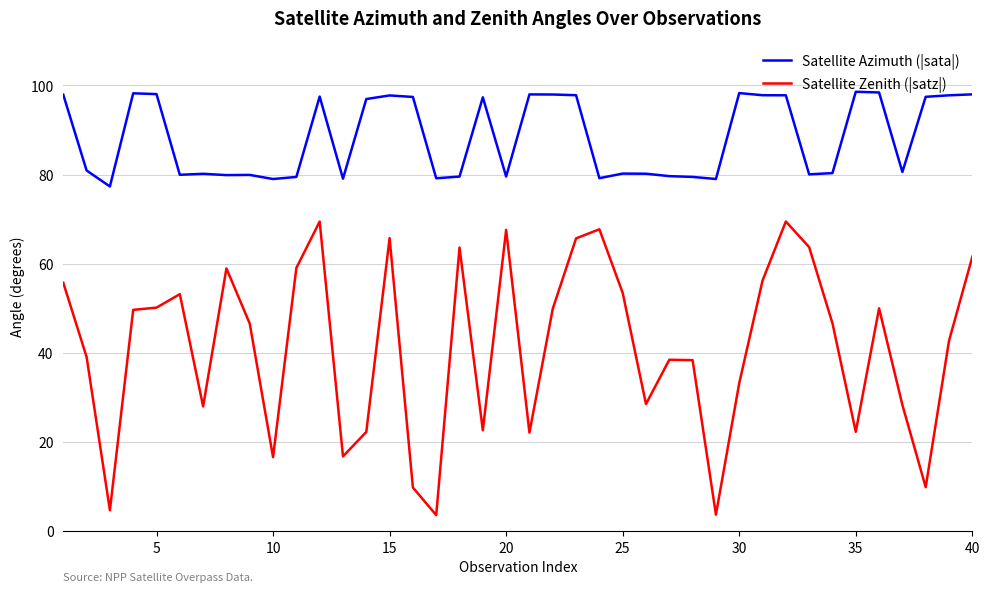

What is the highest value of the Satellite Zenith (|satz|) series?

69.5